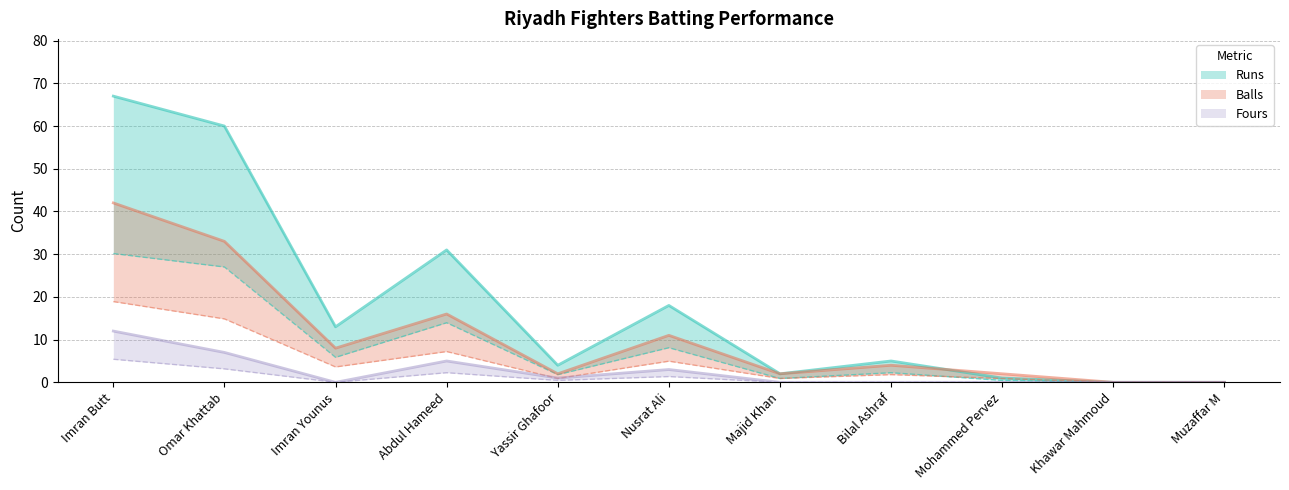

Which has a higher value, Imran Butt or Mohammed Pervez?

Imran Butt